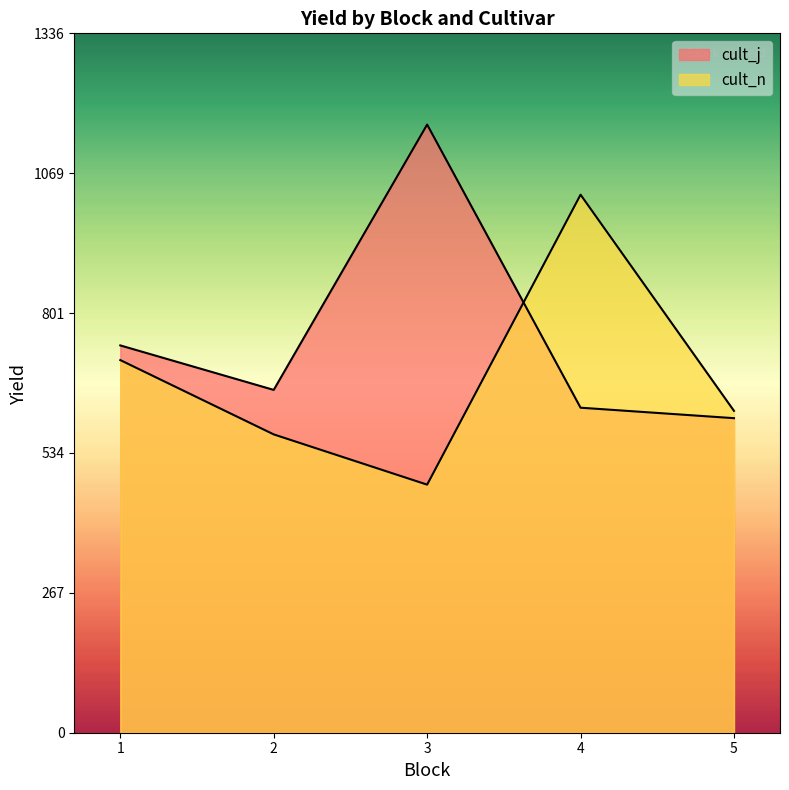

Which series has the largest total across all categories?

cult_j